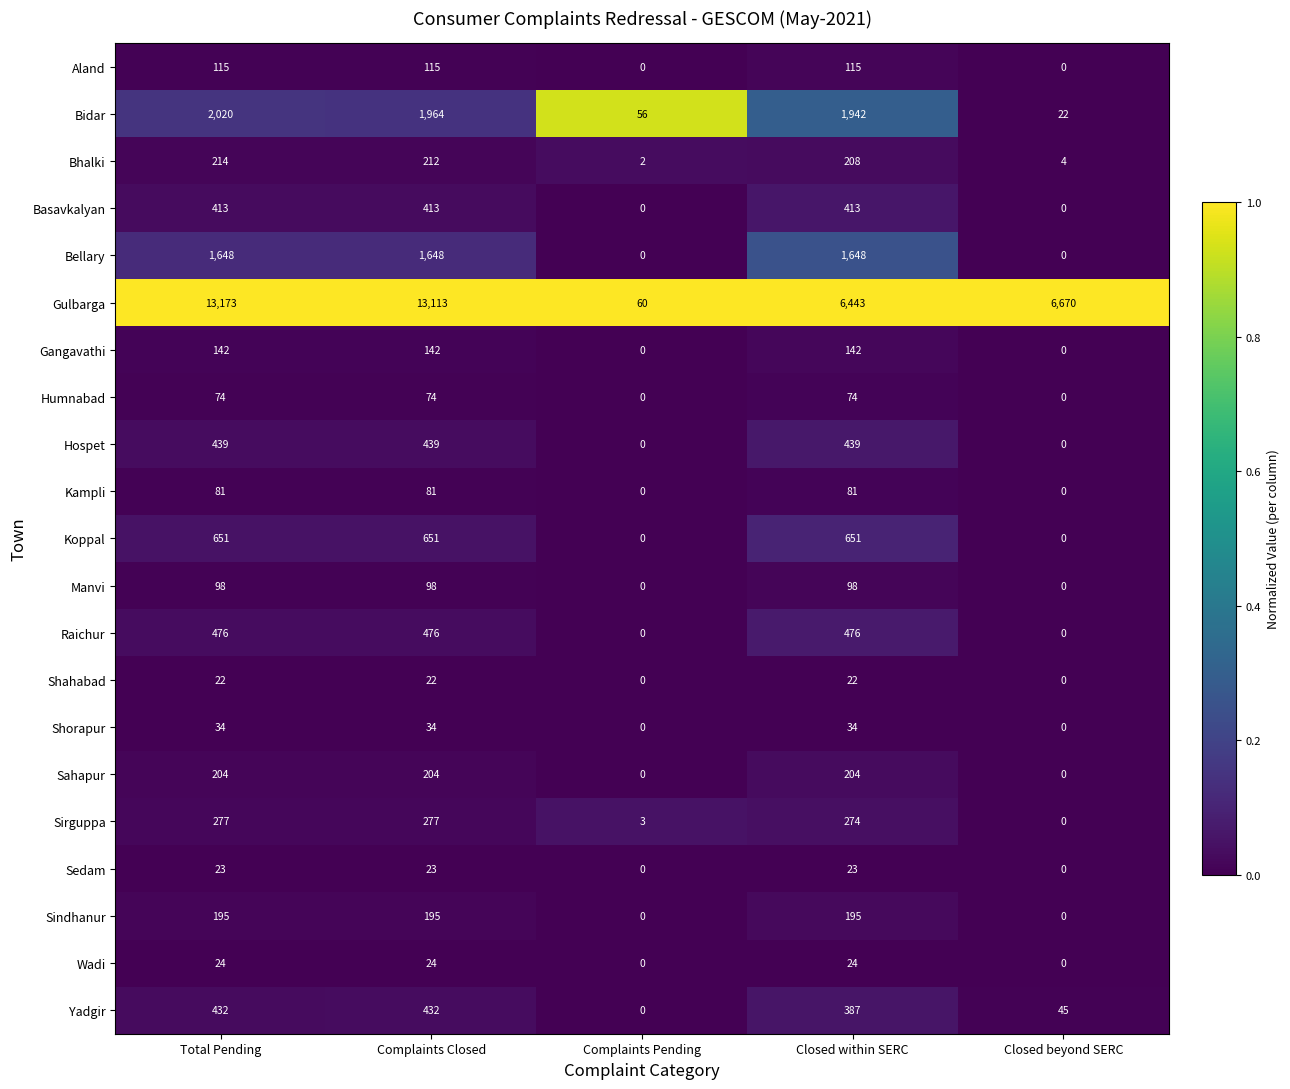

What is the average value of the Raichur series?

286